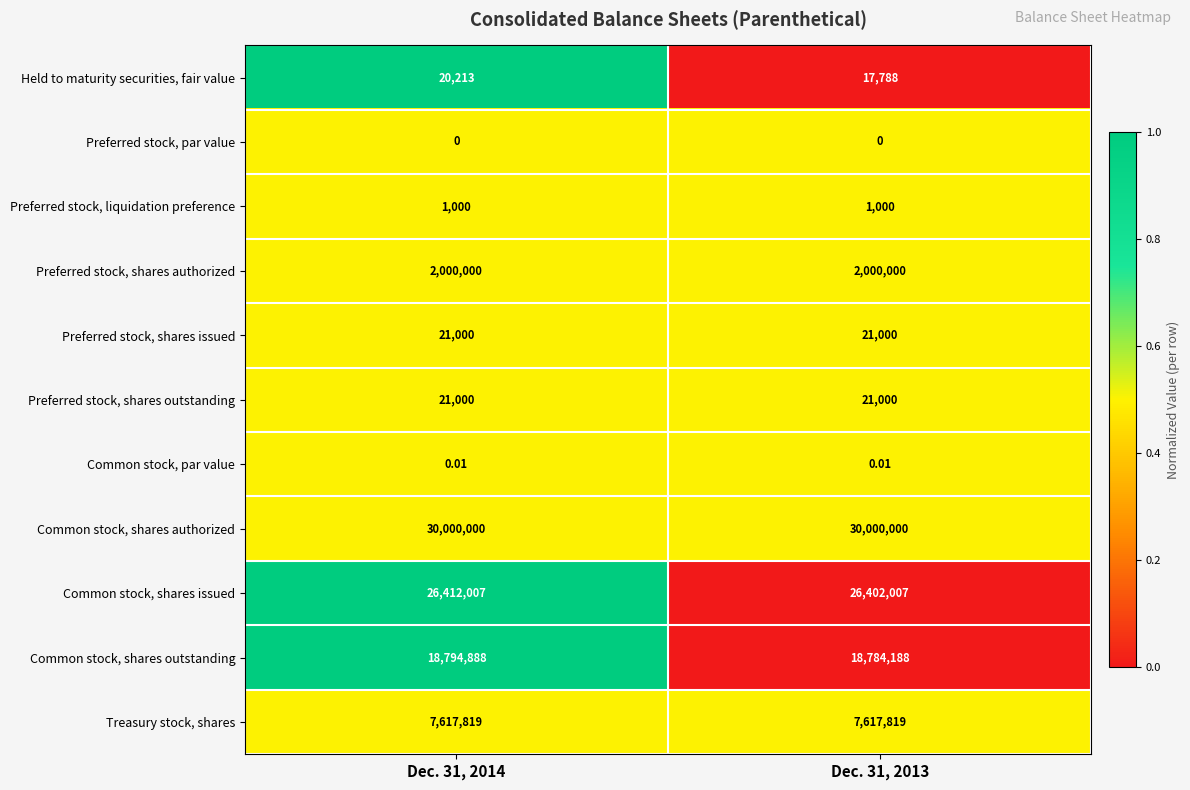

Which series has the largest total across all categories?

Common stock, shares authorized